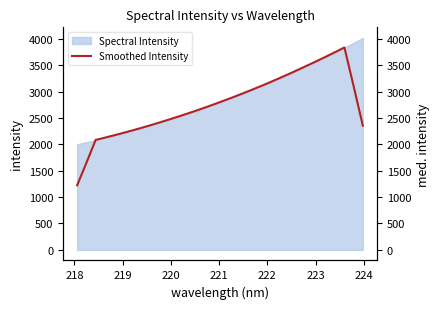

The chart shows a value of 1842.3 at 27. True or false?

False